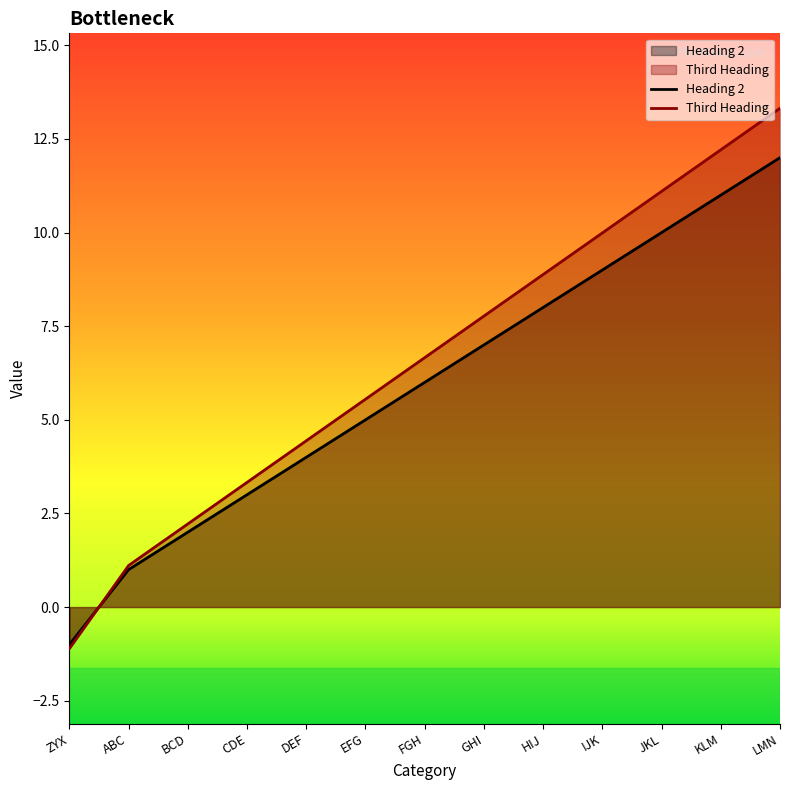

Does the chart have visible grid lines?

No